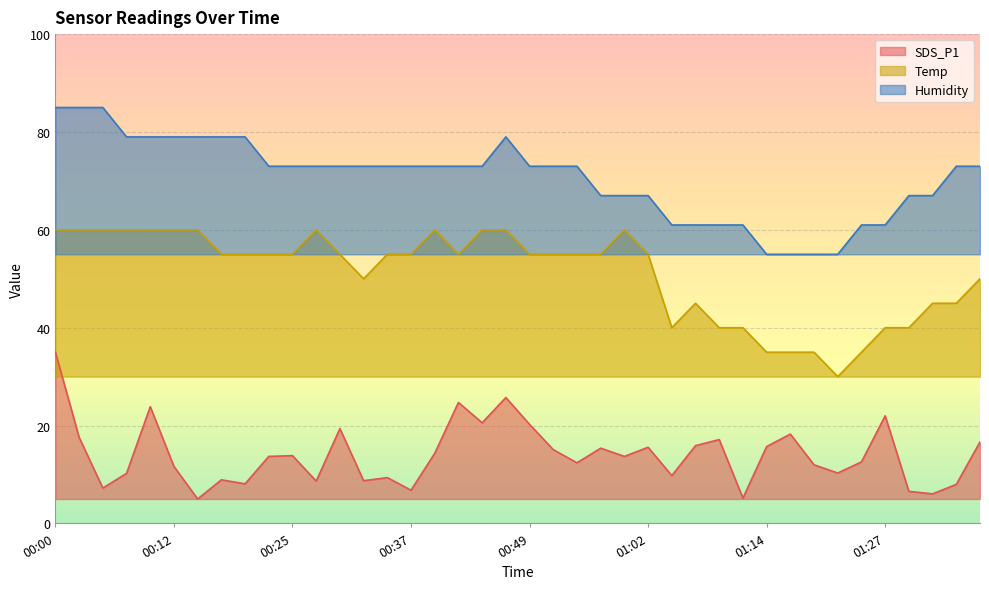

True or false: Humidity and Temp intersect in this chart.

False